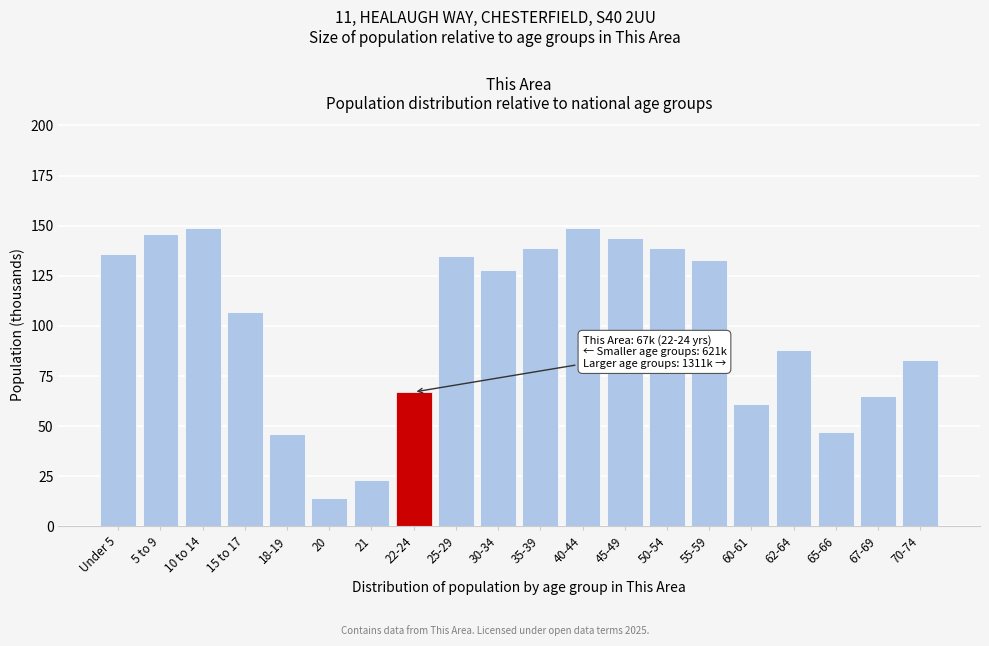

Reading left to right, list all the values displayed in this chart.

136	146	149	107	46	14	23	67	135	128	139	149	144	139	133	61	88	47	65	83